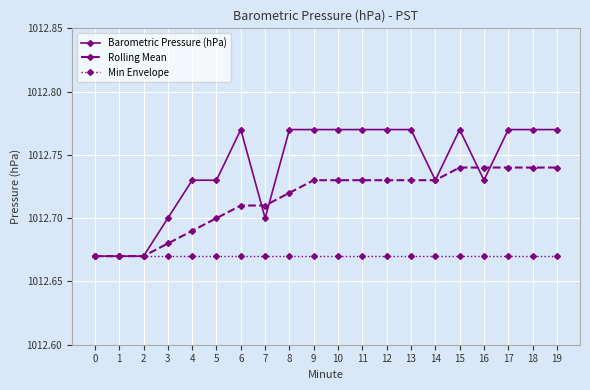

Which series has the widest spread of values?

Barometric Pressure (hPa)